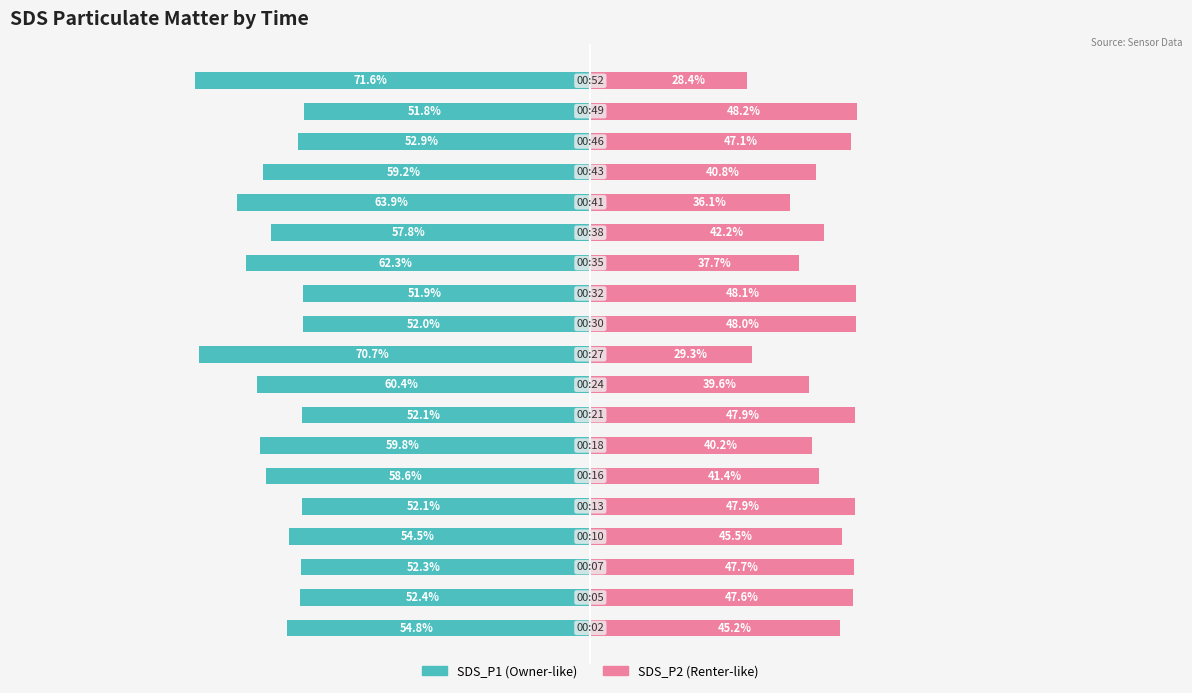

What is the difference between the maximum and minimum values in the SDS_P2 series?

19.8